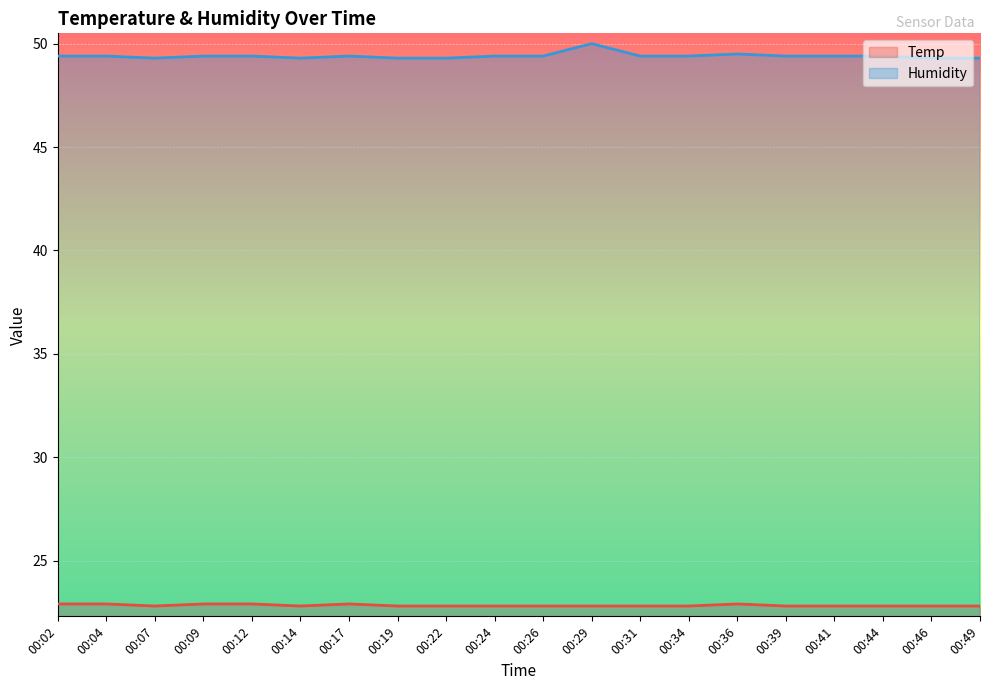

What is the maximum value shown in the chart?

50.0